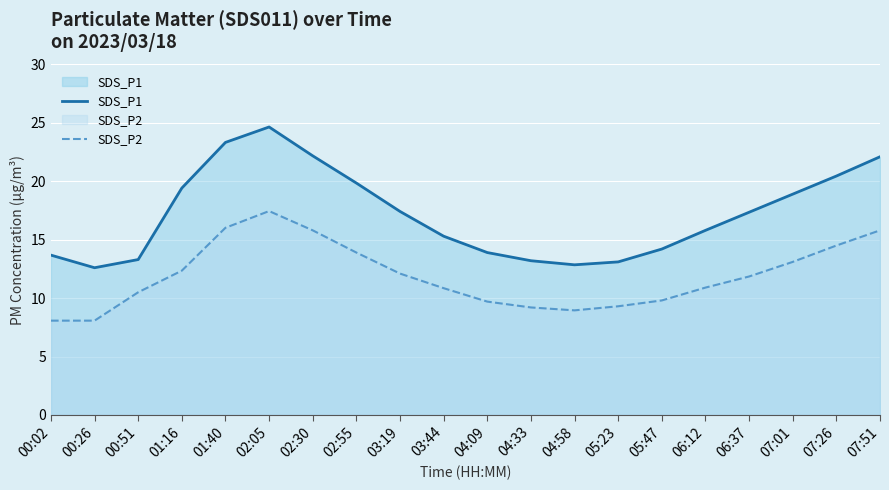

List the series in order of their peak value, lowest first.

SDS_P2, SDS_P1